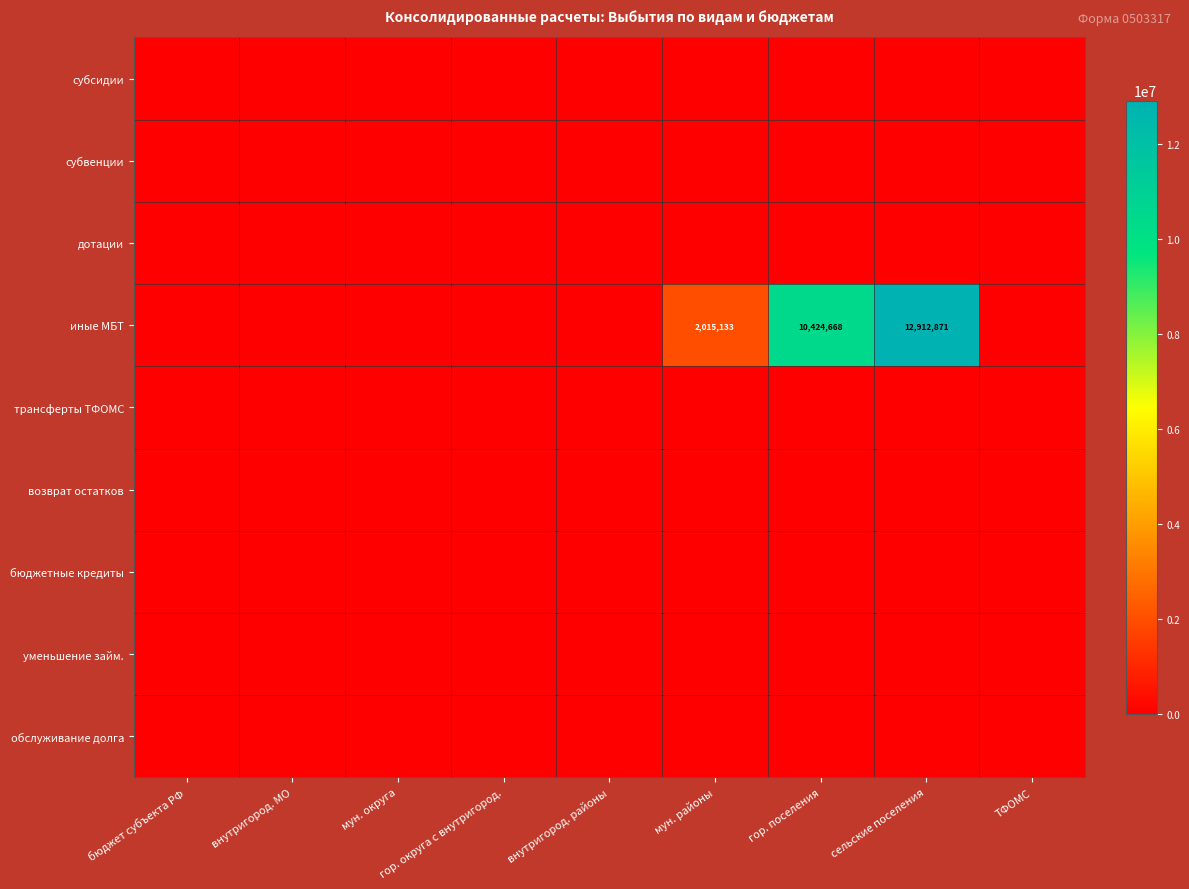

The value of иные МБТ at сельские поселения is 12912871. True or false?

True